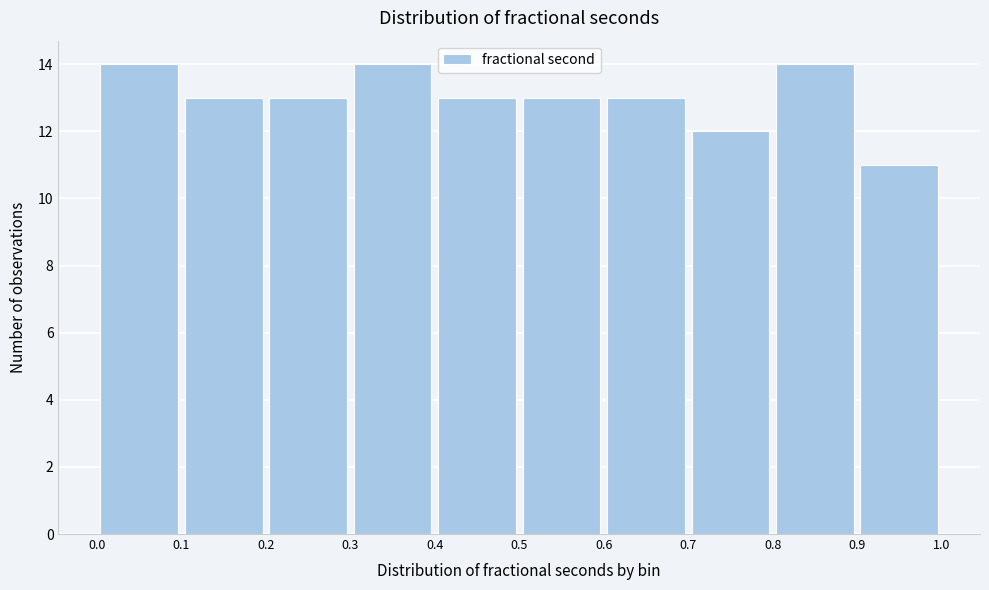

Reading left to right, list every bar in this chart as the range it spans on the x-axis followed by its height. The values are not printed on the chart, so give them approximately, as read against the axis.

0.0 to 0.1: 14
0.1 to 0.2: 13
0.2 to 0.3: 13
0.3 to 0.4: 14
0.4 to 0.5: 13
0.5 to 0.6: 13
0.6 to 0.7: 13
0.7 to 0.8: 12
0.8 to 0.9: 14
0.9 to 1.0: 11